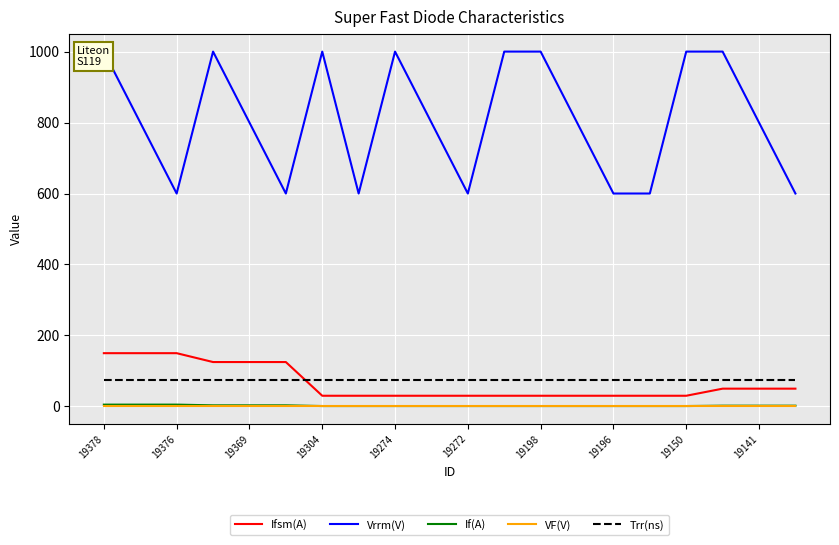

True or false: VF(V) has more than 1 points higher than both neighbors.

False